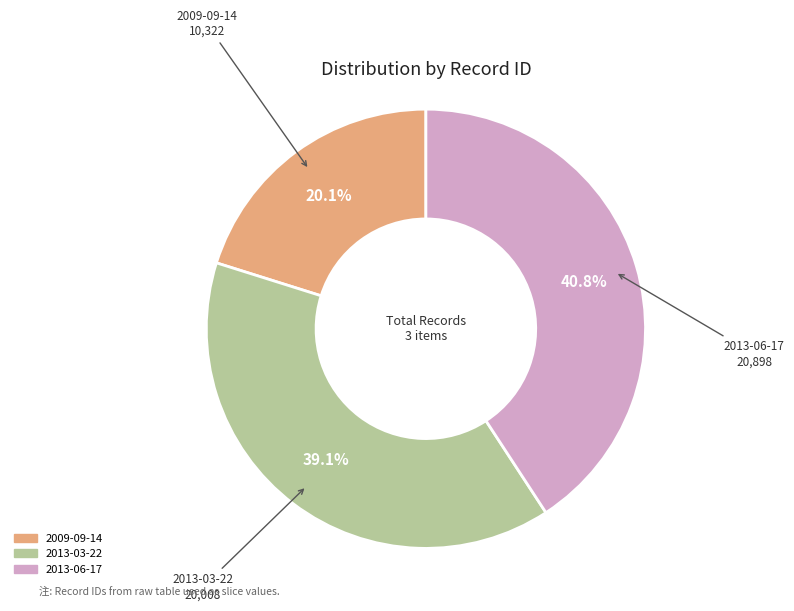

Rank the categories by value from highest to lowest.

2013-06-17, 2013-03-22, 2009-09-14